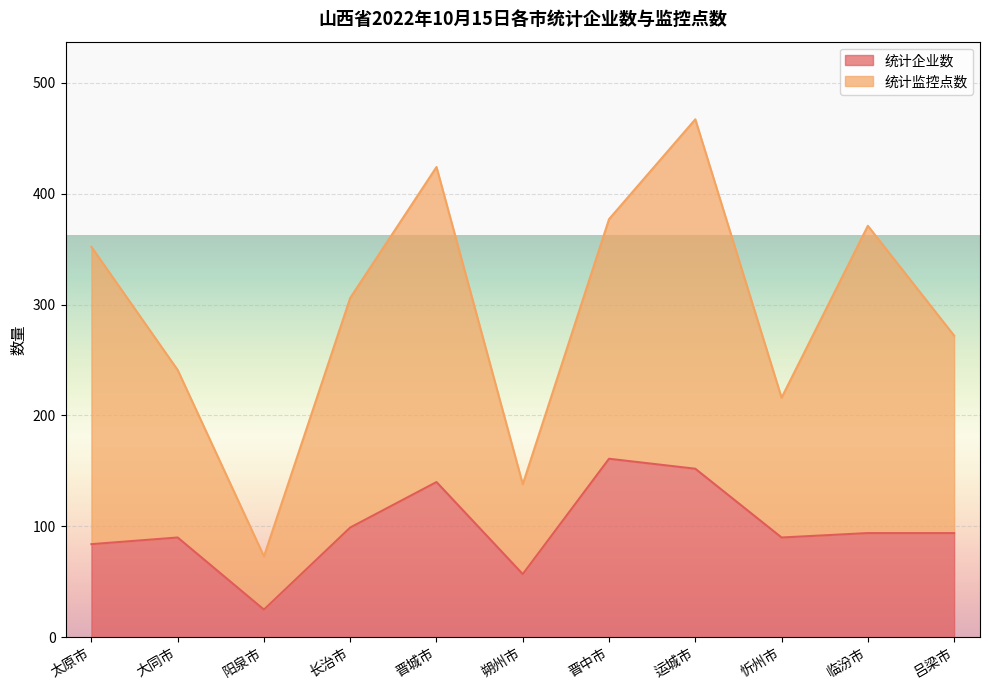

What is the change in value from 长治市 to 朔州市?

-42